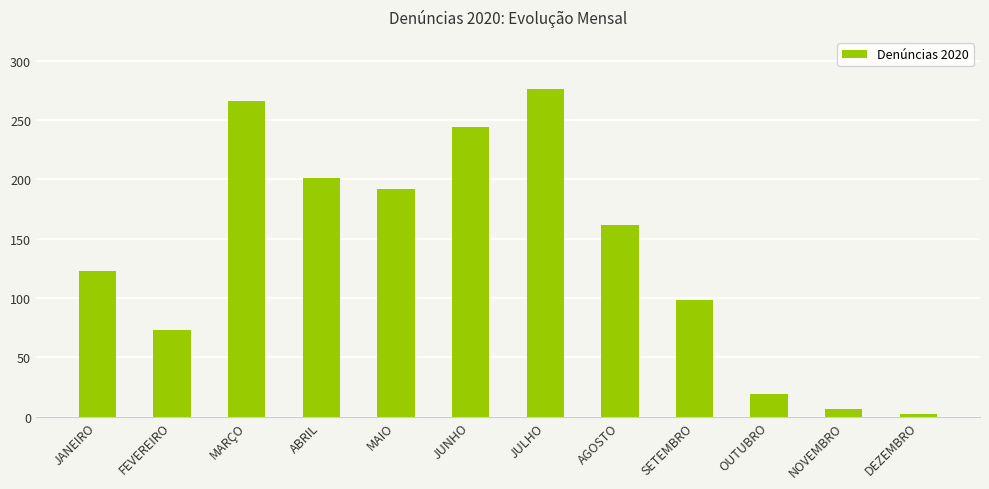

Reading left to right, list all the values displayed in this chart.

123	73	266	201	192	244	276	162	98	19	6	2